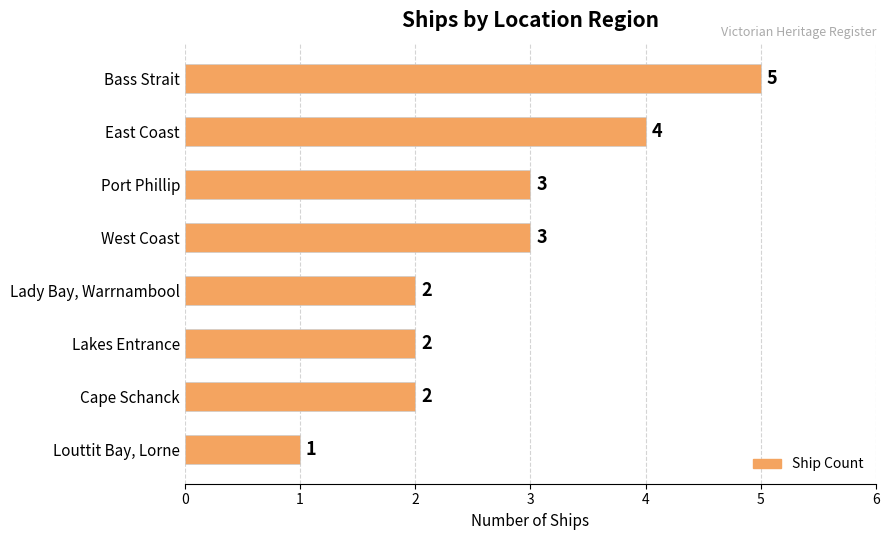

What is the label of the 4th bar from the bottom?

Lady Bay, Warrnambool